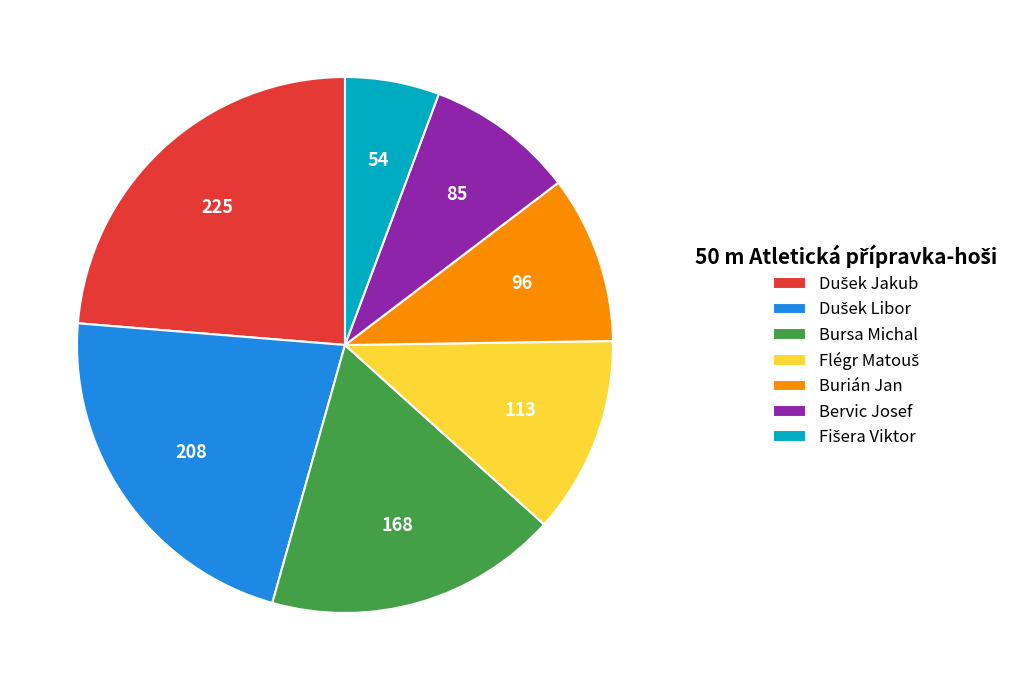

How many slices are in this pie chart?

7